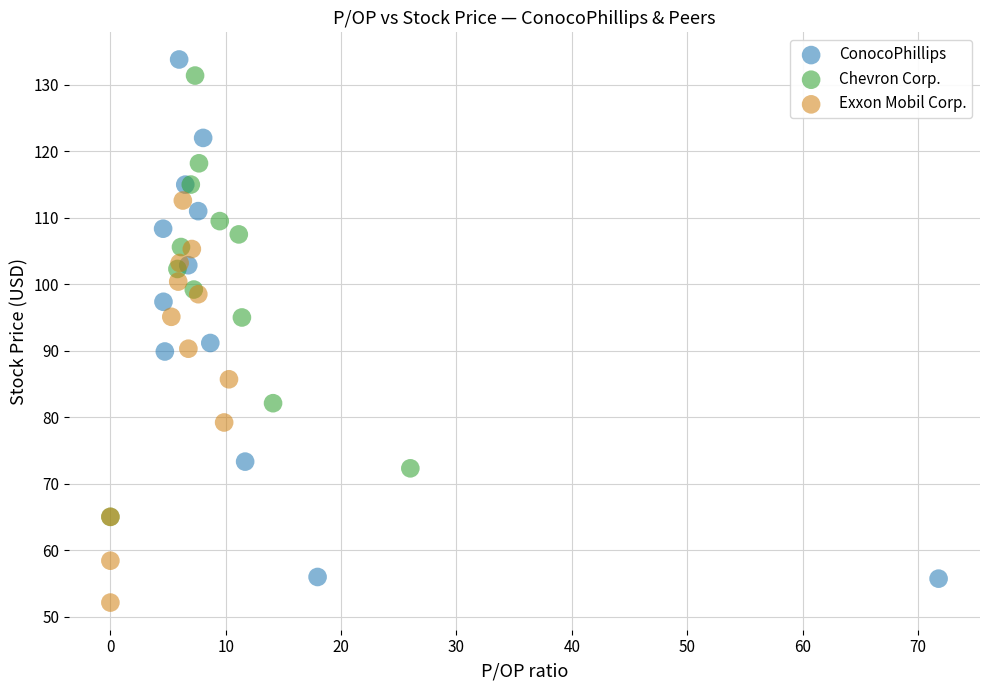

Which series contains the lowest Y value?

Exxon Mobil Corp.